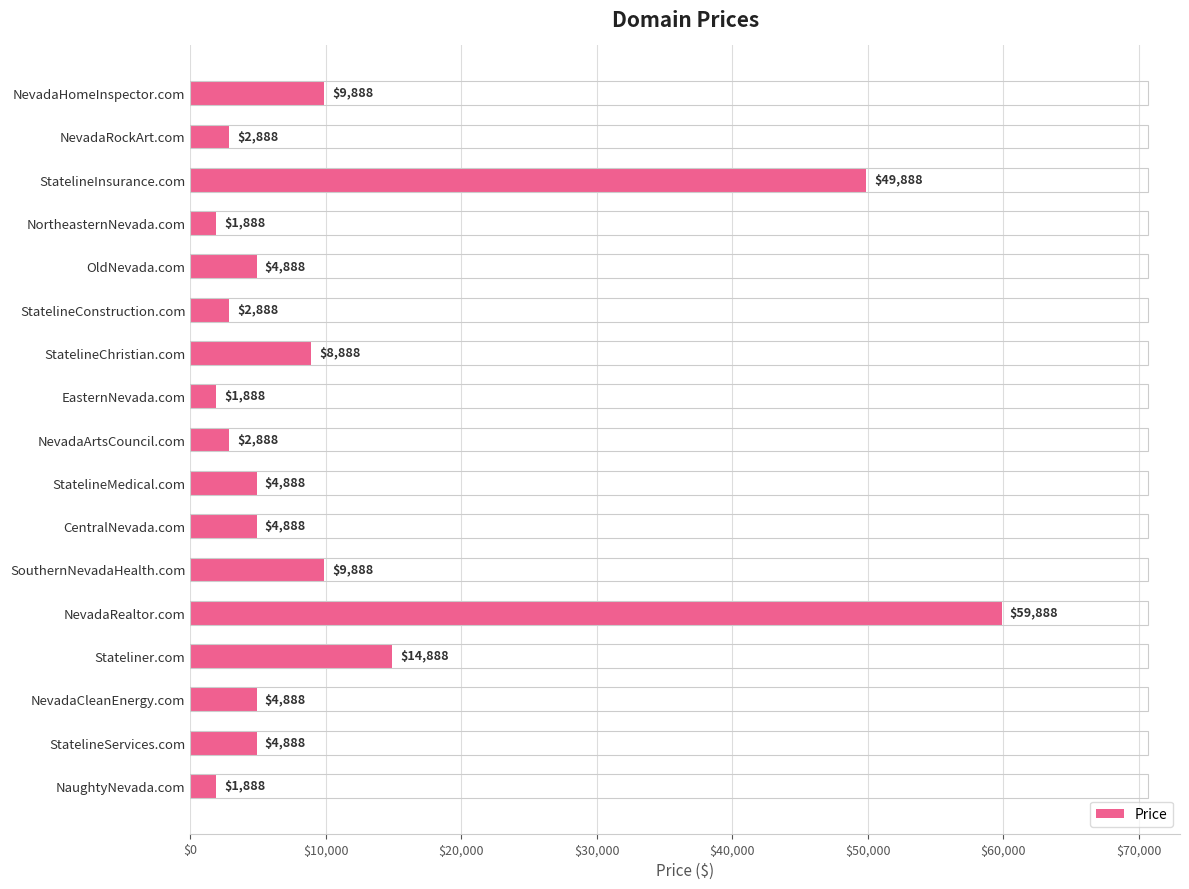

The value at OldNevada.com is 4888. True or false?

True